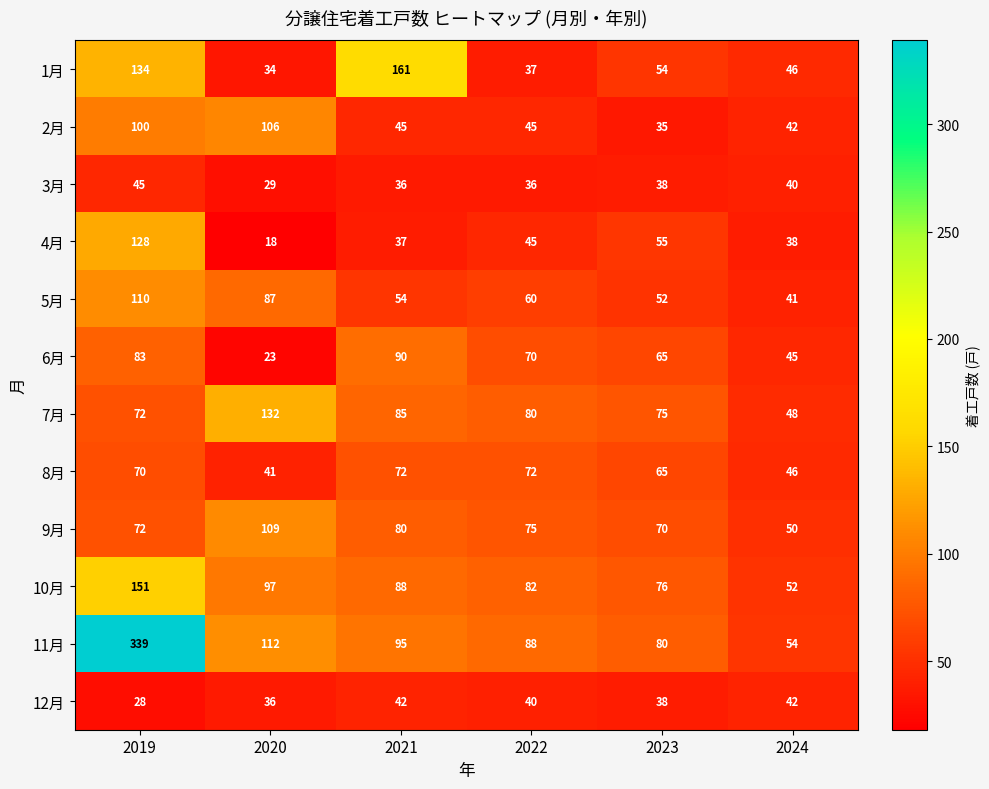

What is the total value across all series at 2019?

1332